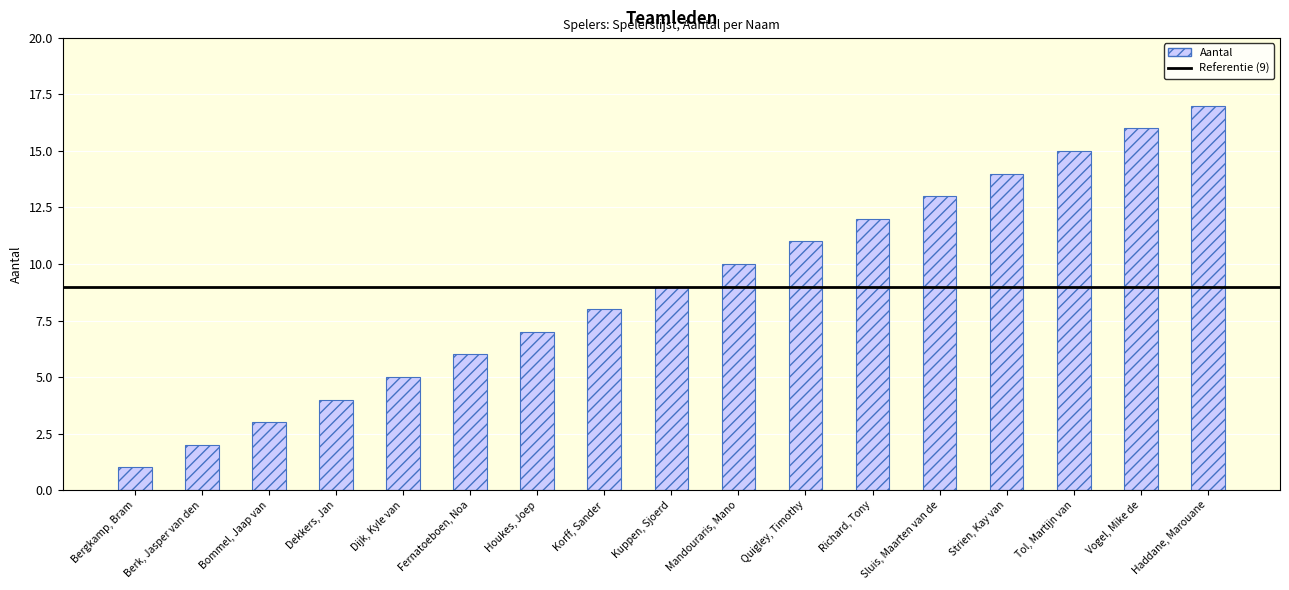

How many values are below 9?

8